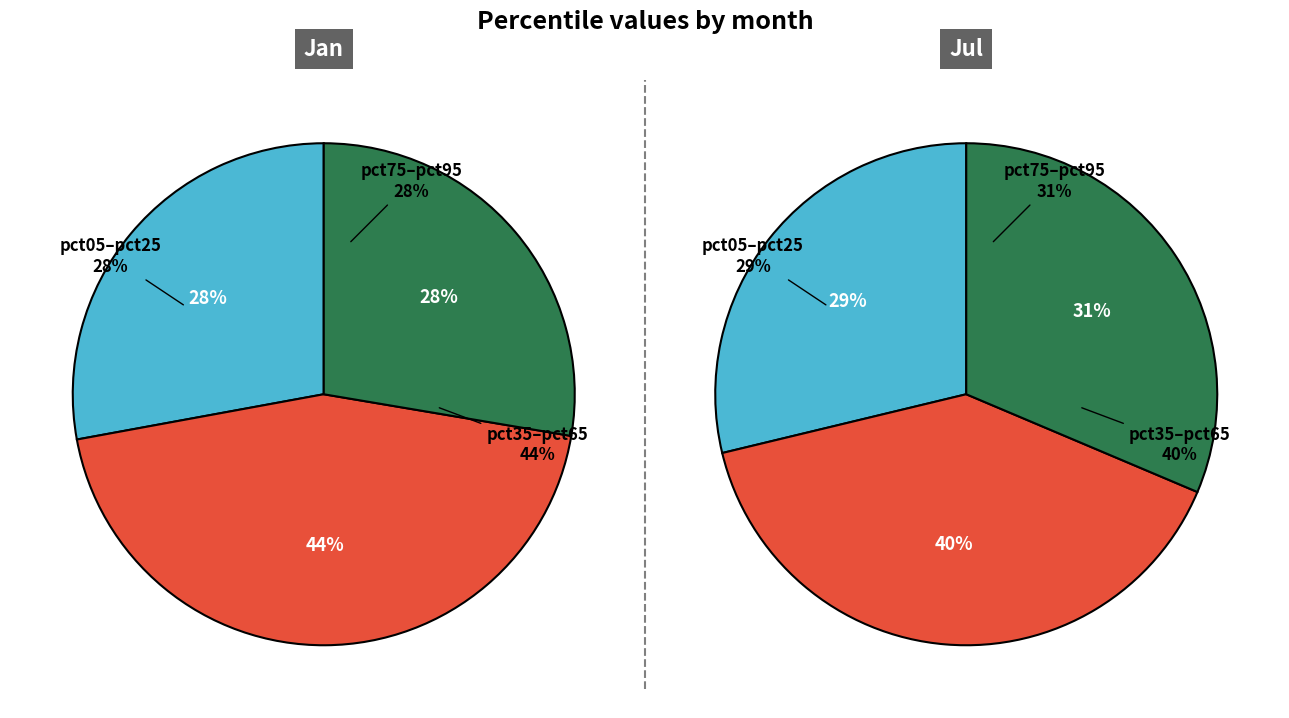

To the nearest percent, what is the difference between the jan_values and 2 slice percentages?

1%